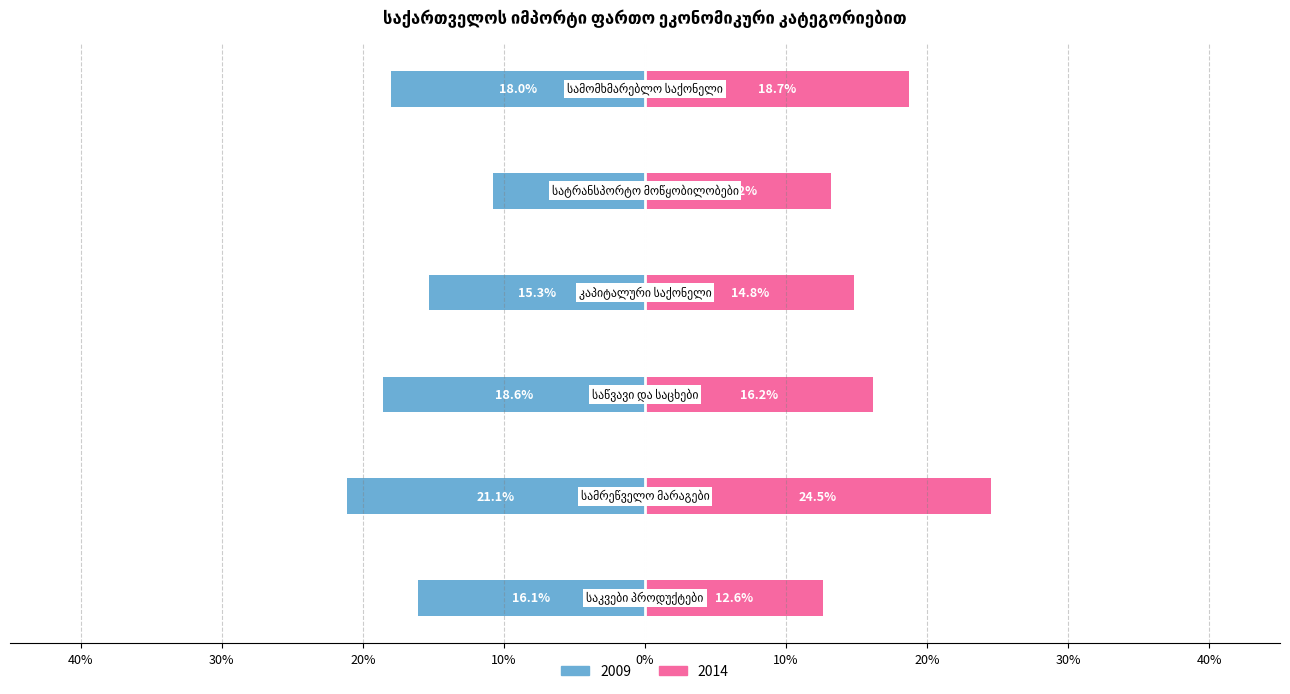

What is the average value of the 2014 series?

16.7